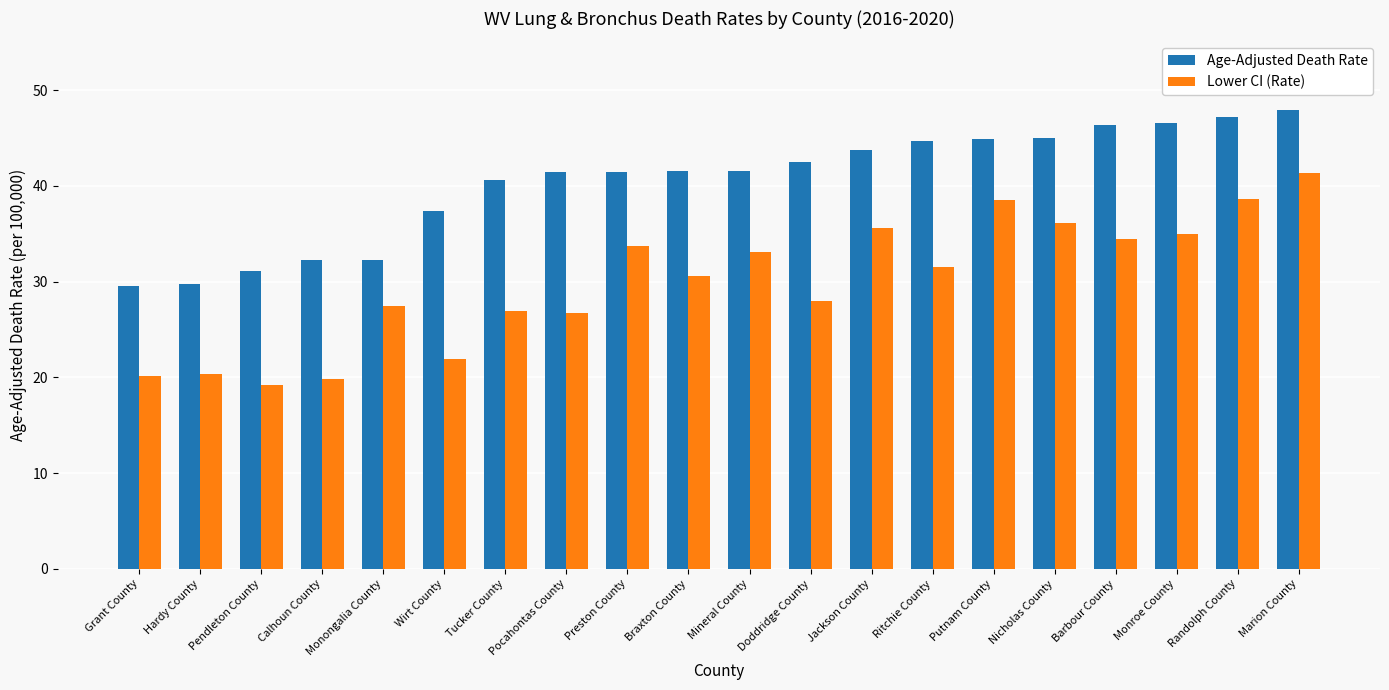

What is the minimum value shown in the chart?

19.2